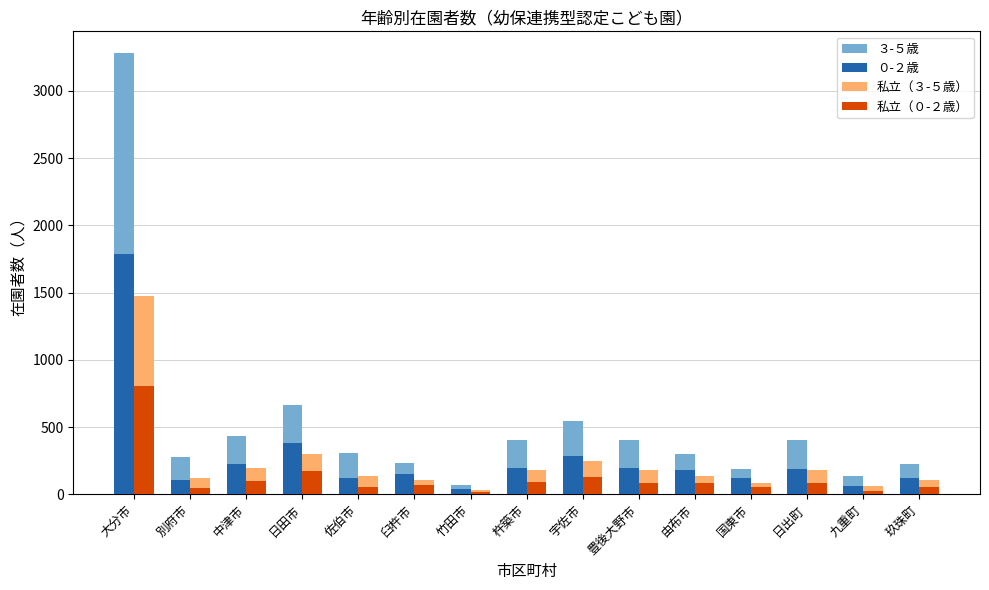

Which series changed the most between 別府市 and 日出町?

３-５歳